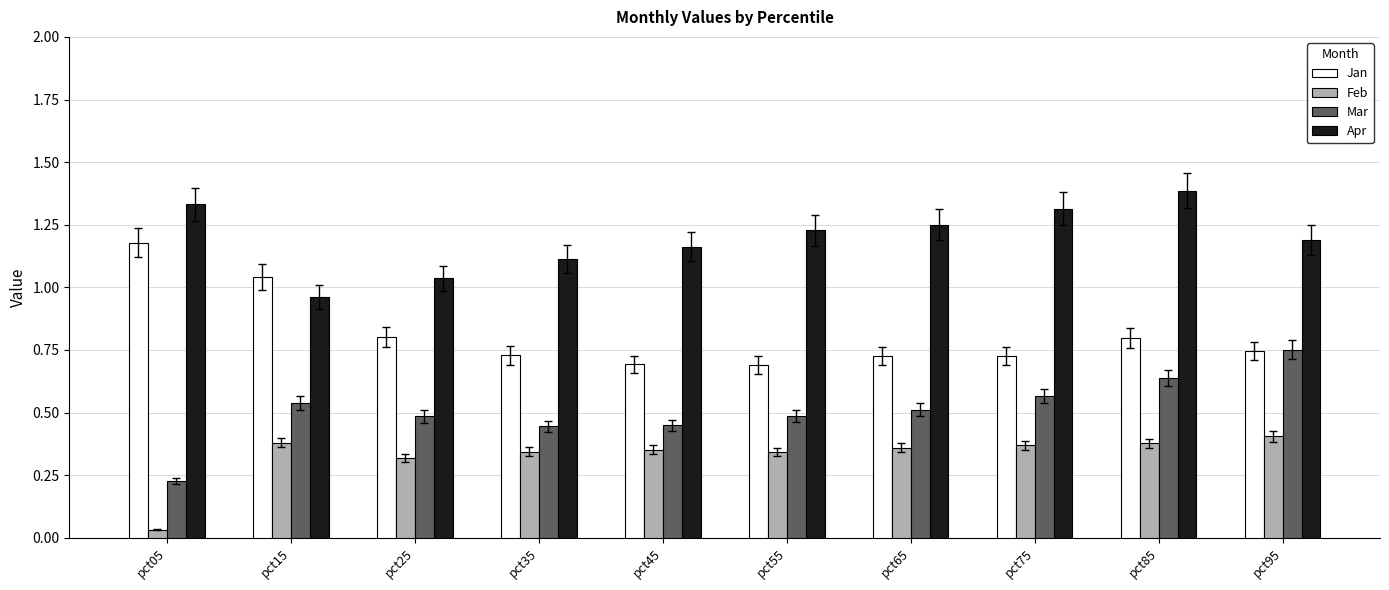

What is the difference between the highest and lowest values at pct55?

0.9